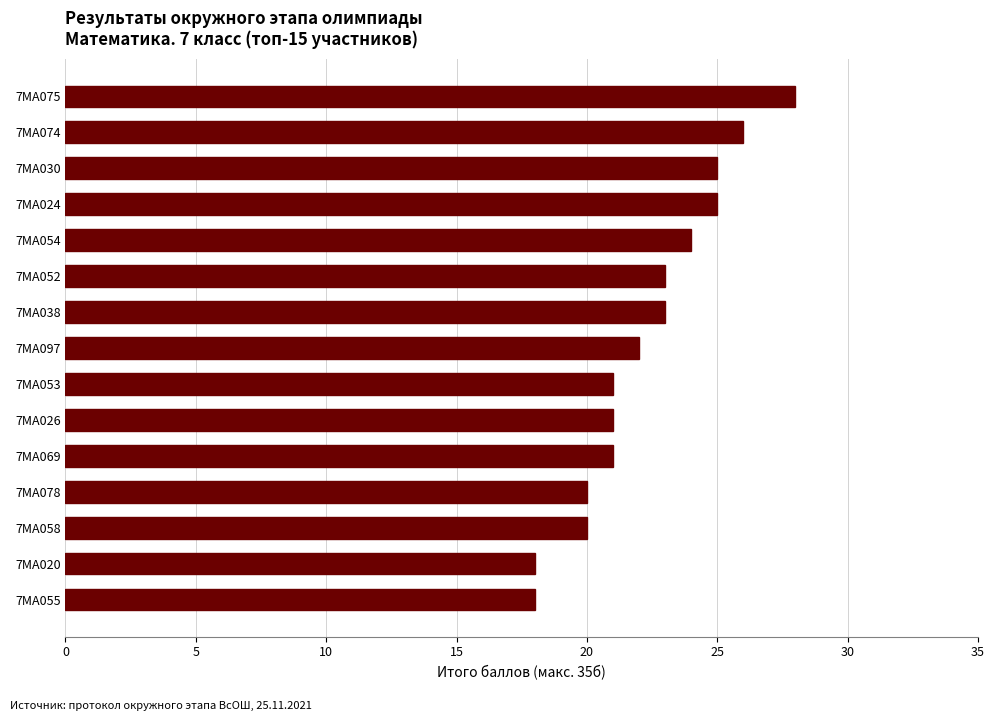

Are the bars grouped side by side (vs. stacked)?

No